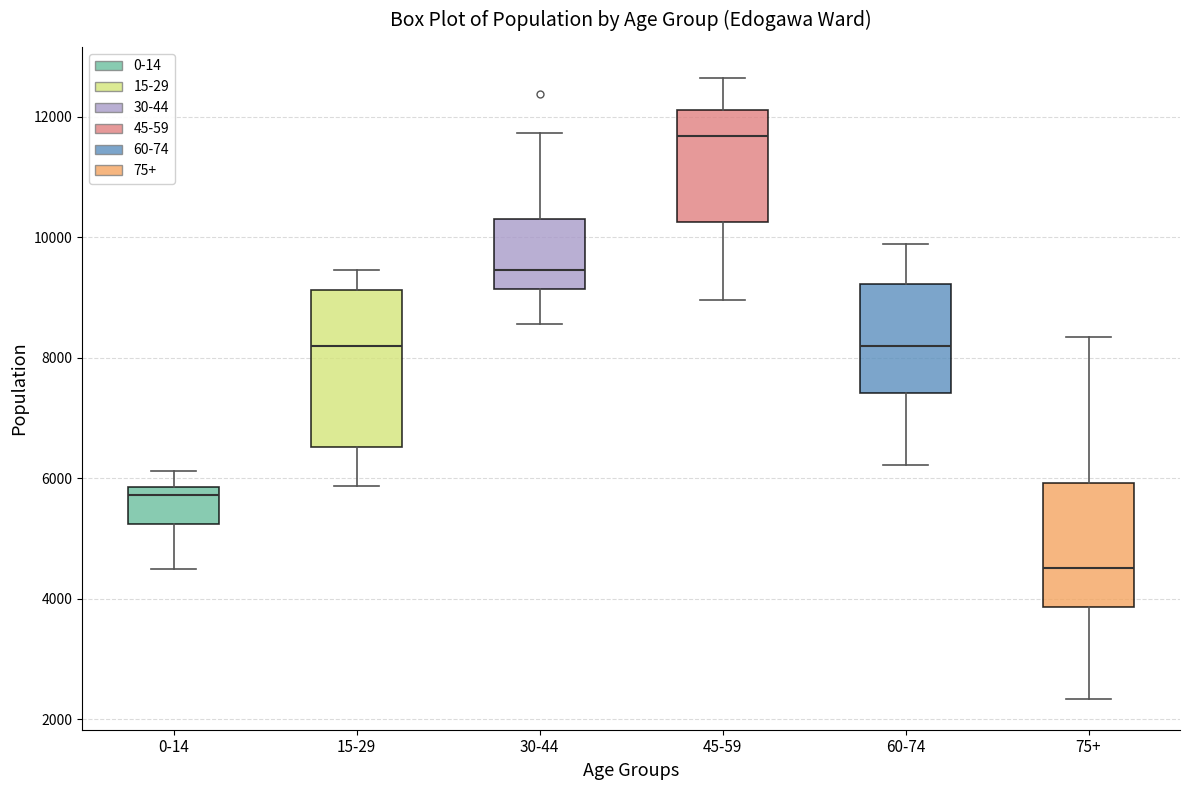

Reading left to right, transcribe this box plot: for each box, give where its median line is, the range the box spans, and where its two whiskers end, as read against the y-axis. The values are not printed on the chart, so give them approximately, as read against the axis.

0-14: median 5800 (just below the box's upper edge), box 5200 to 5800, whiskers 4400 to 6200
15-29: median 8200, box 6600 to 9200, whiskers 5800 to 9400
30-44: median 9400, box 9200 to 10200, whiskers 8600 to 11800
45-59: median 11600, box 10200 to 12200, whiskers 9000 to 12600
60-74: median 8200, box 7400 to 9200, whiskers 6200 to 9800
75+: median 4600, box 3800 to 6000, whiskers 2400 to 8400